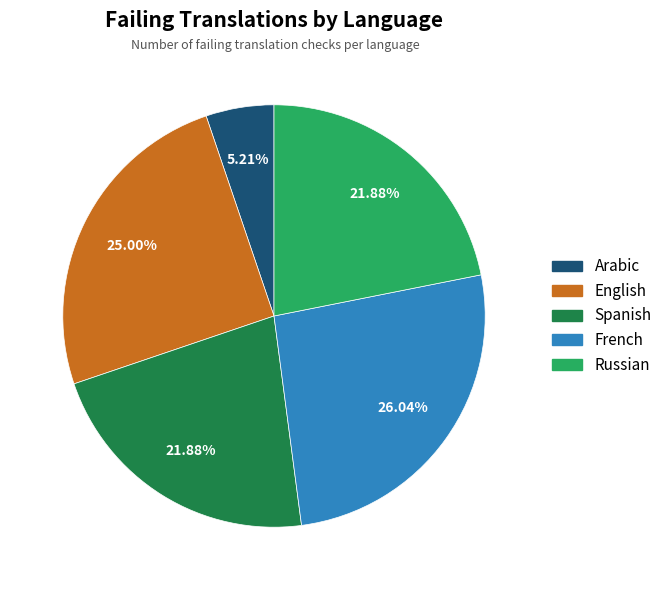

Does any single category account for the majority?

No